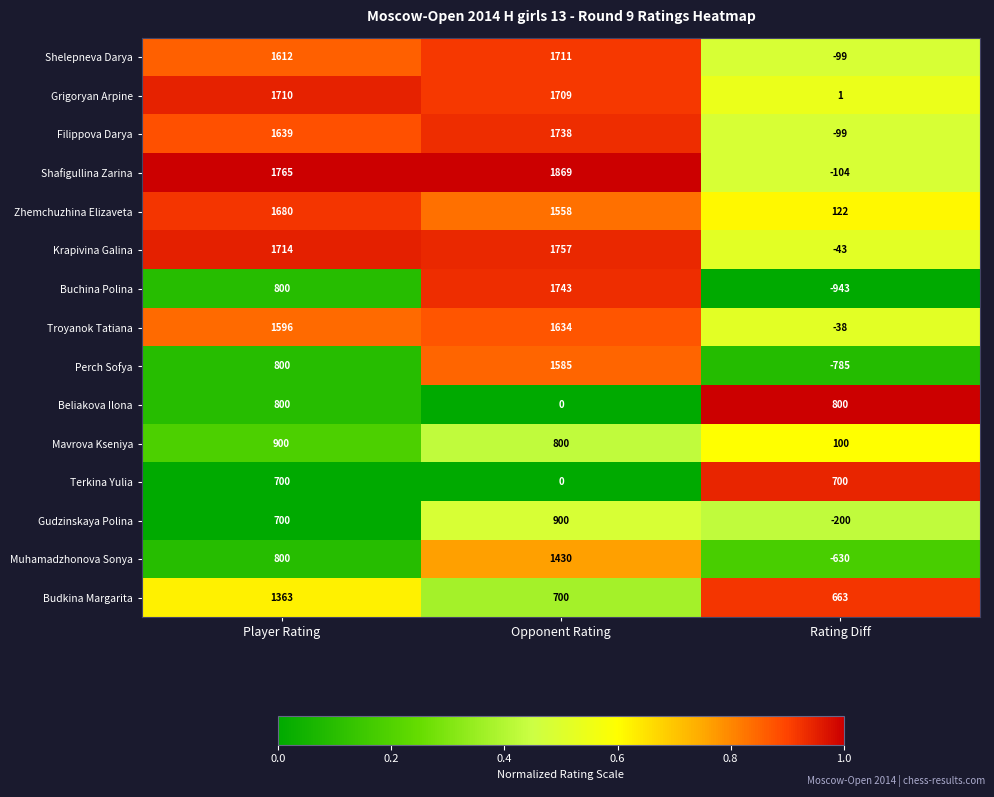

Which category has the highest value in the Gudzinskaya Polina series?

Opponent Rating